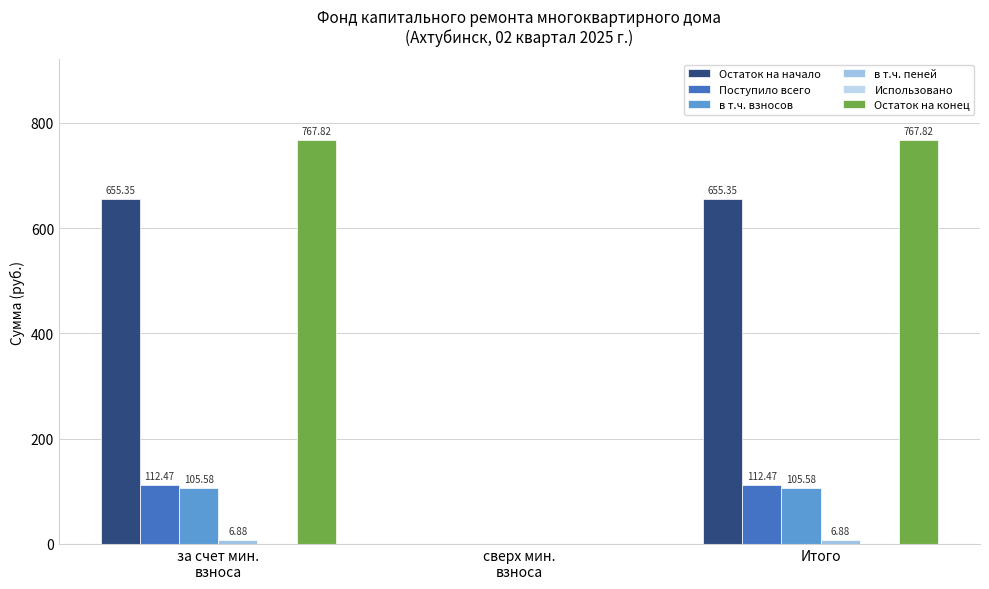

How many groups of bars are there?

3